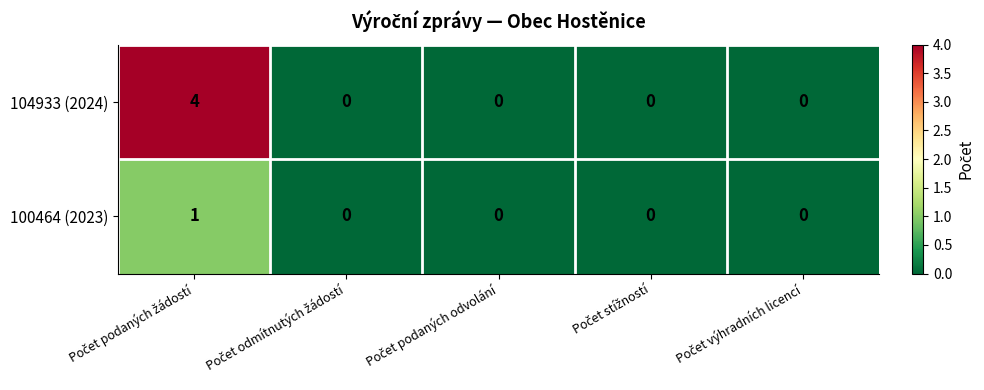

List the series in order of their overall mean, lowest first.

100464 (2023), 104933 (2024)